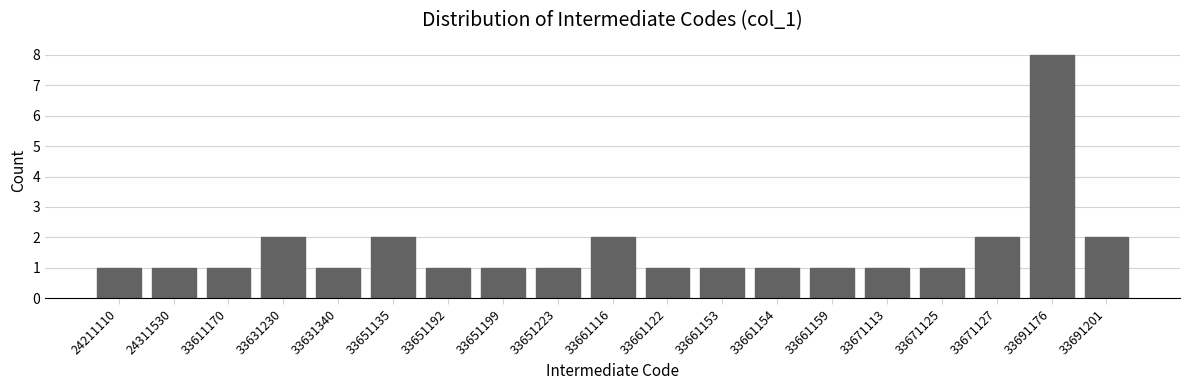

Reading left to right, extract all data points from this chart.

1	1	1	2	1	2	1	1	1	2	1	1	1	1	1	1	2	8	2